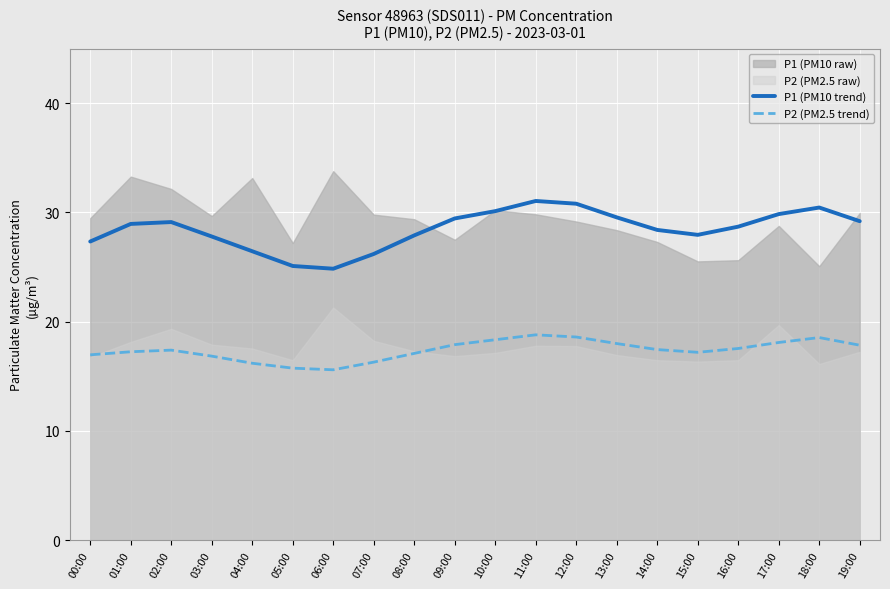

True or false: P1 (PM10 trend) has a value of 29.4 at 09:00.

True